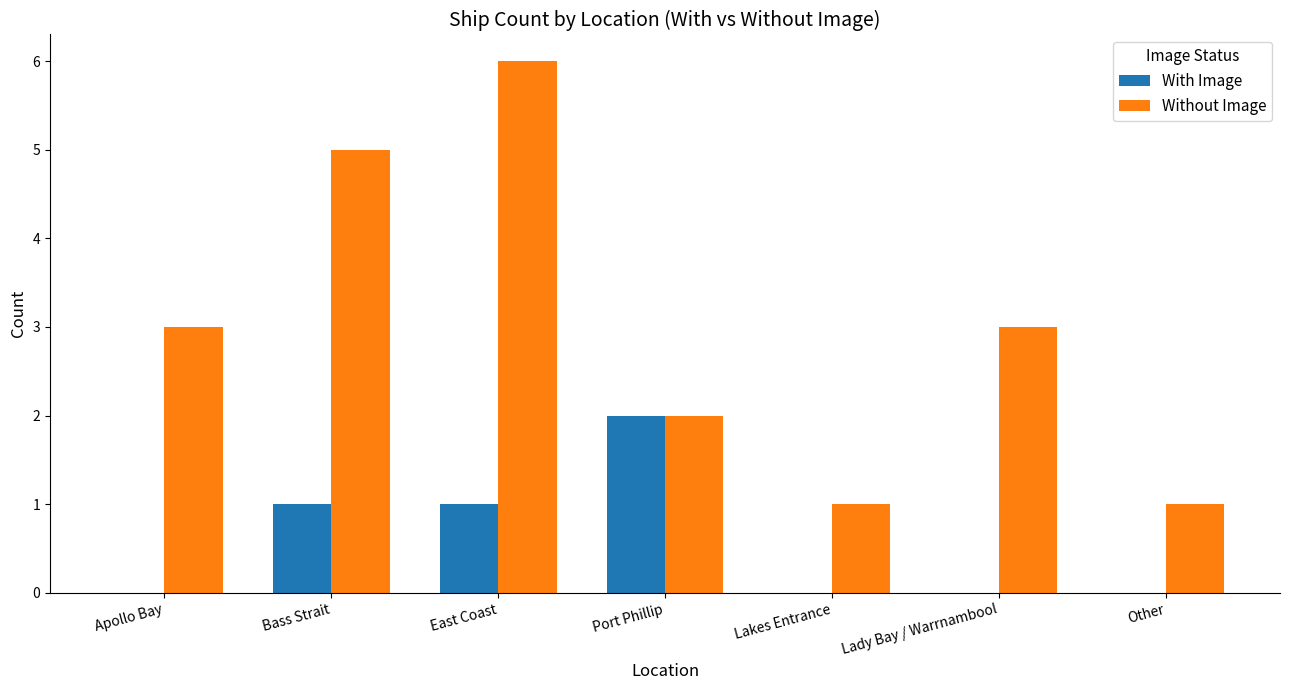

Which series has the widest spread of values?

Without Image